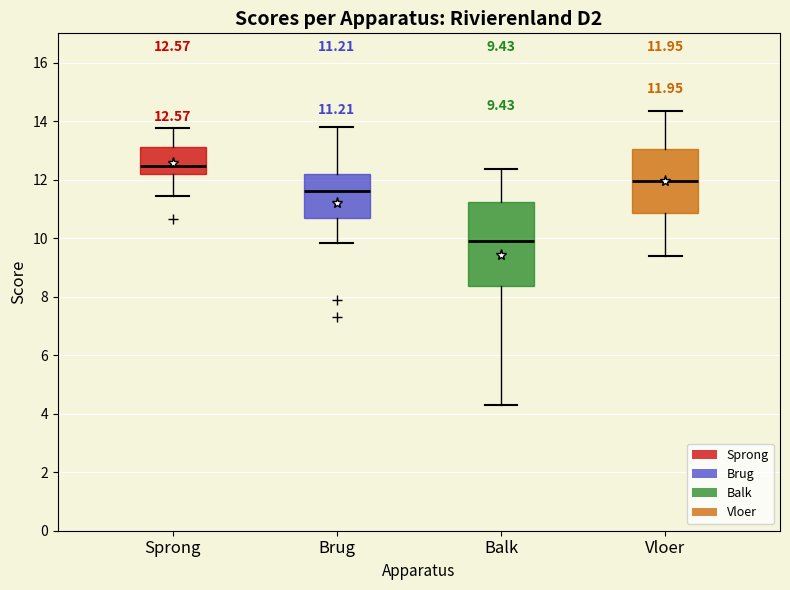

Which box is the tallest, from its lower edge to its upper edge?

Balk